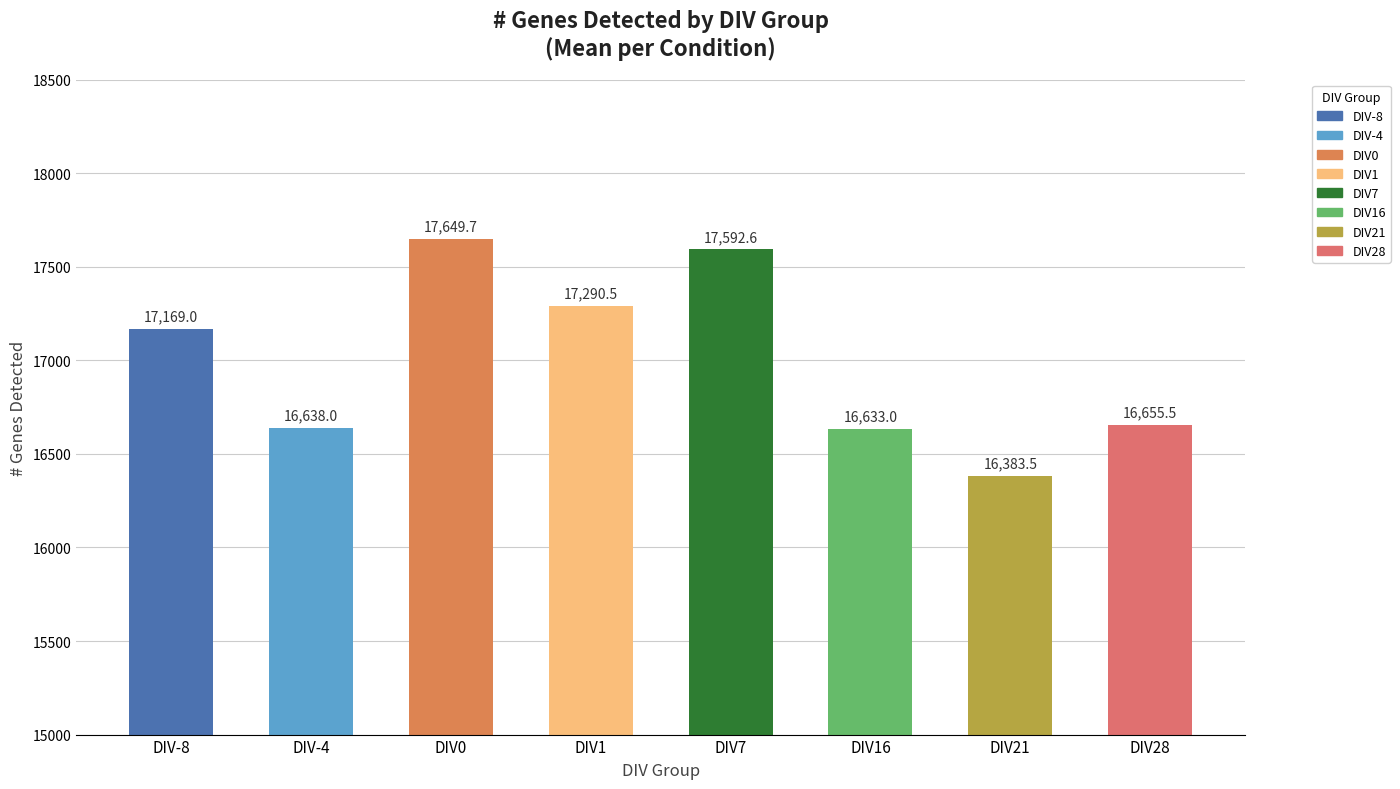

Where is the data nearest to the value 17016?

DIV-8